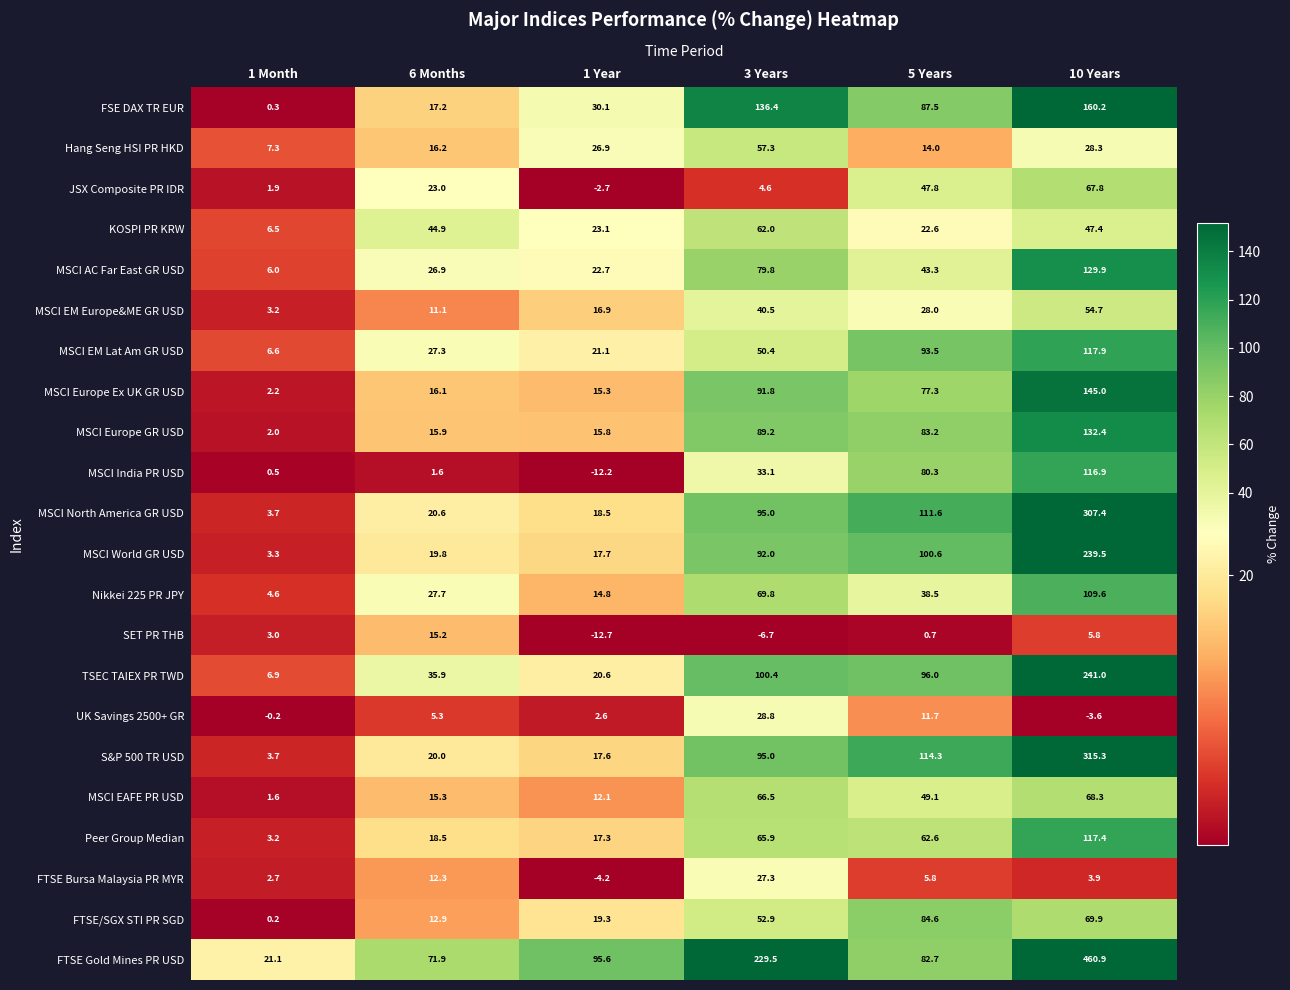

Is it true that Nikkei 225 PR JPY equals 4.6 at 1 Month?

True